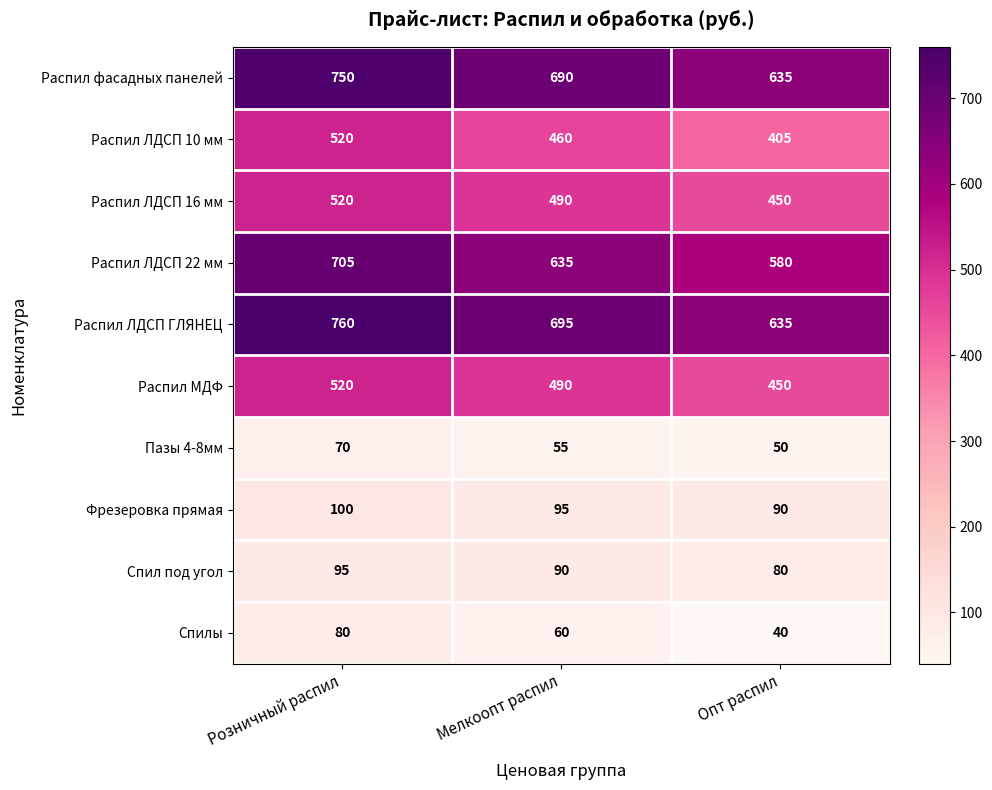

At which label does Распил МДФ reach its minimum?

Опт распил